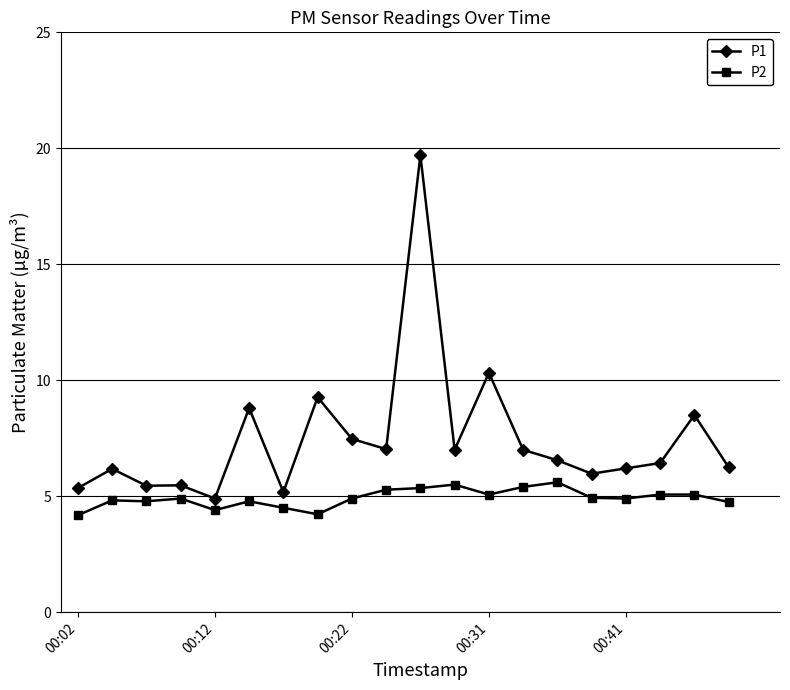

Which series has the largest range (max minus min)?

P1